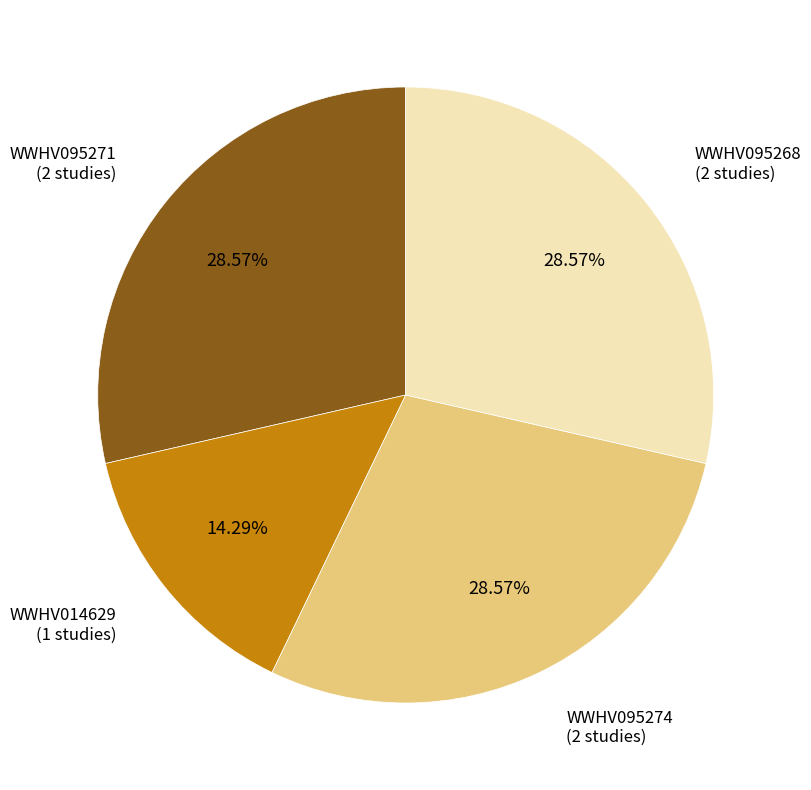

Which slice is the smallest?

WWHV014629